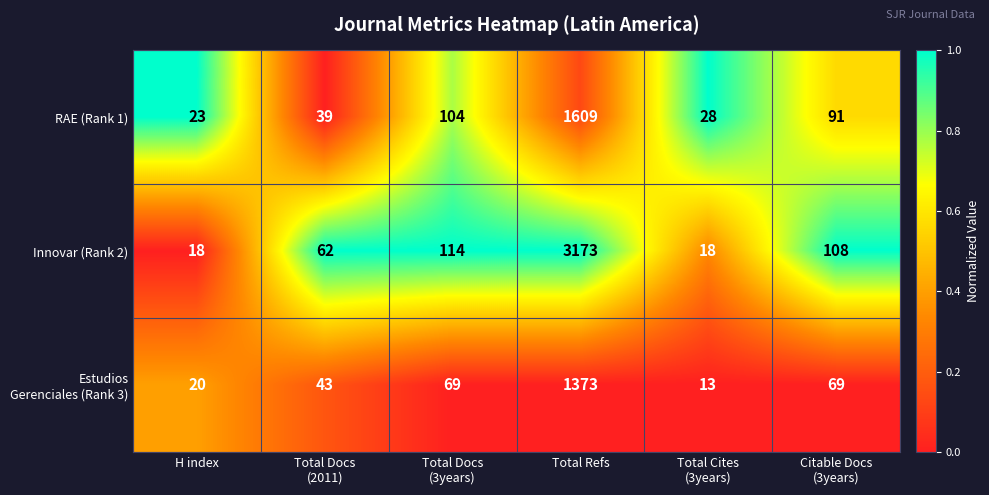

True or false: Innovar (Rank 2) has a value of 796 at Total Refs.

False